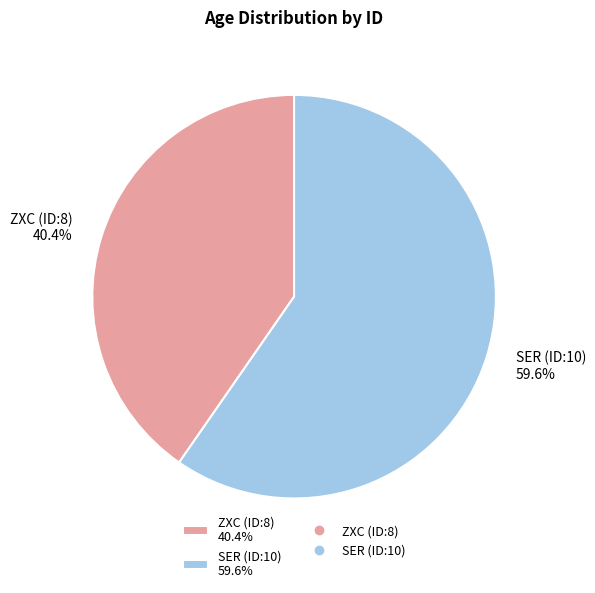

Between SER (ID:10) 59.6% and ZXC (ID:8) 40.4%, which is larger?

SER (ID:10) 59.6%